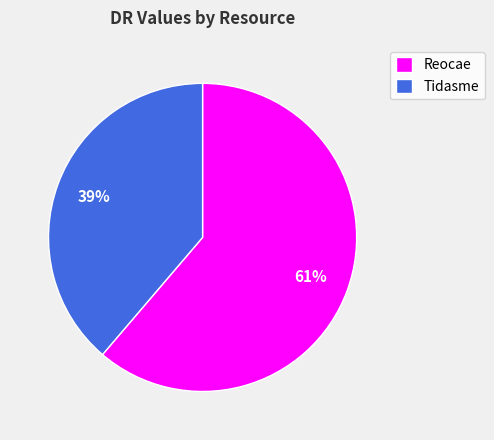

To the nearest percent, what is the average slice percentage?

50%